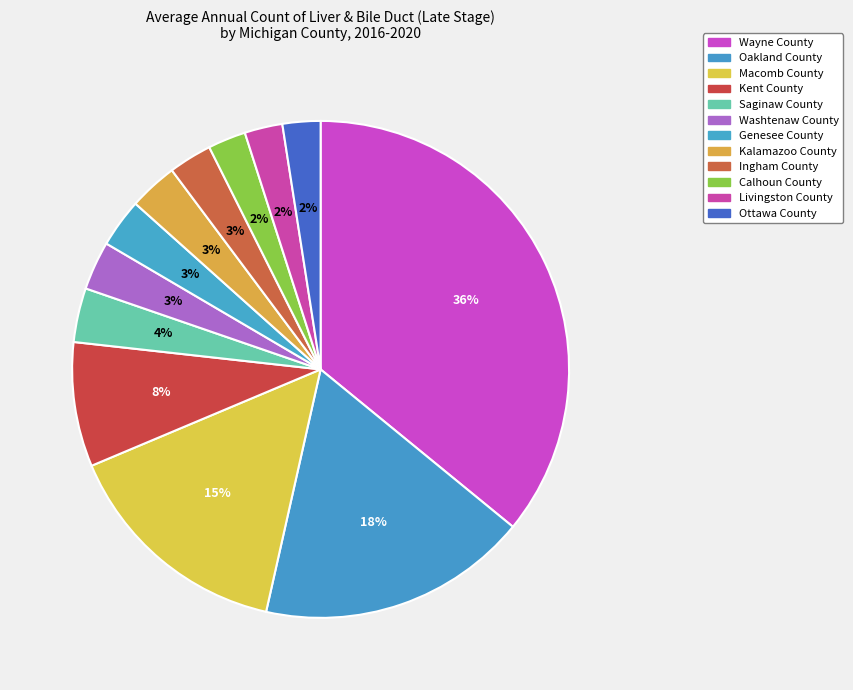

How many segments does this pie chart have?

12